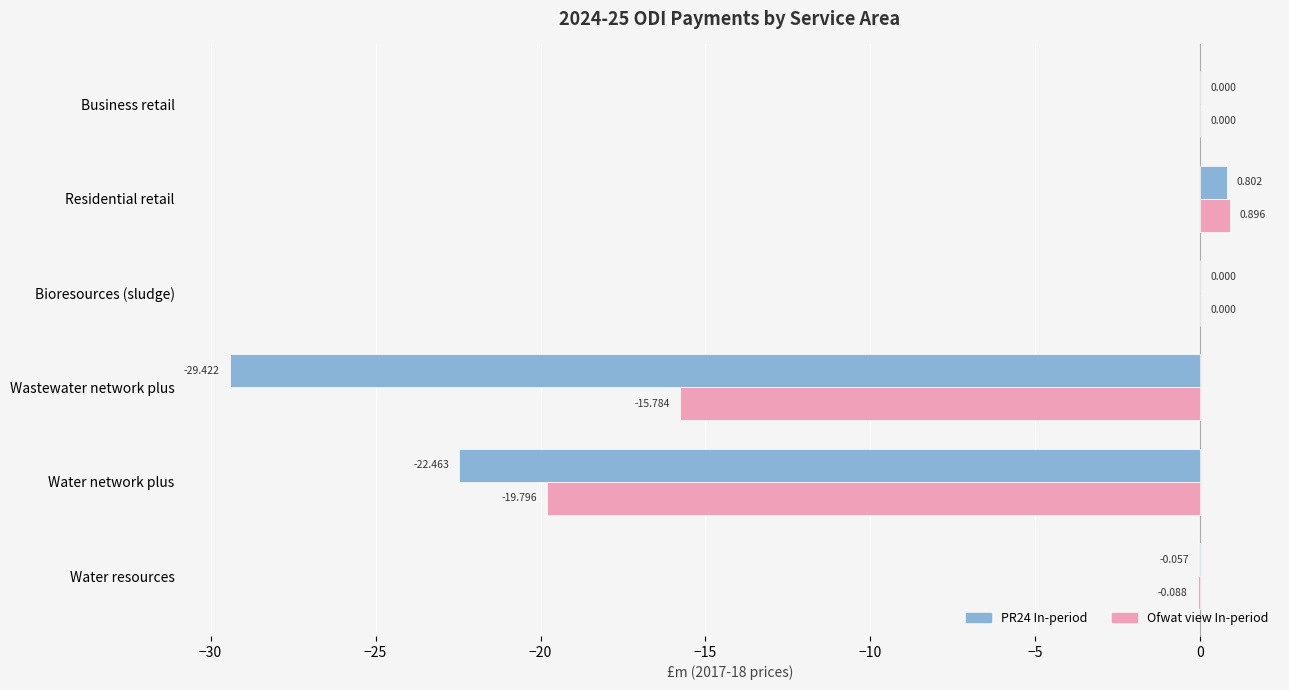

At which label does PR24 In-period reach its peak?

Residential retail